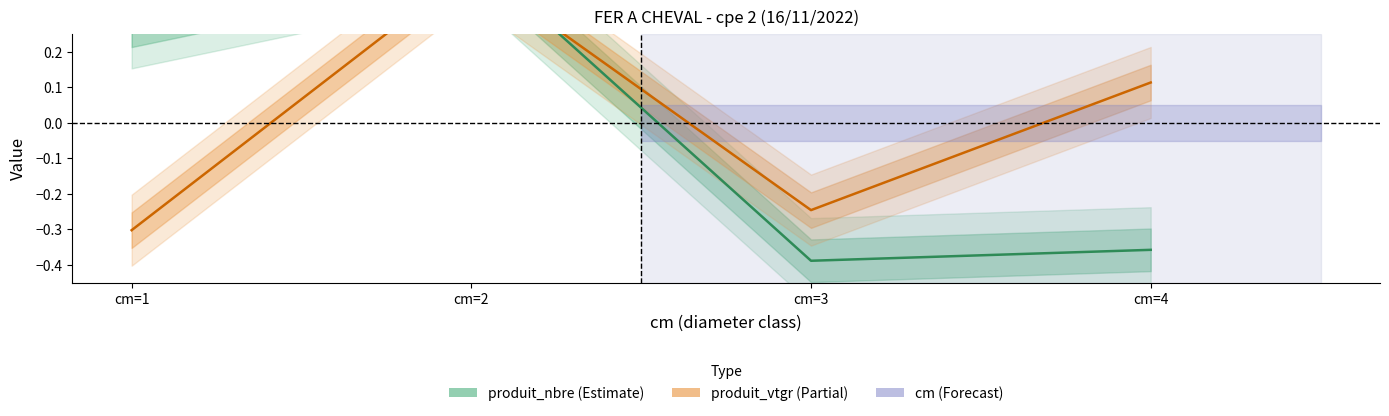

Where does the produit_nbre (Estimate) series first go above 0?

cm=1